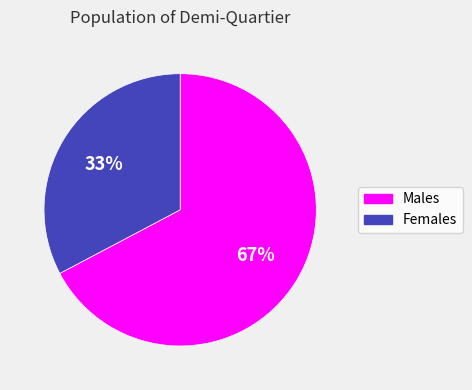

What is the smallest slice in the pie chart?

Females